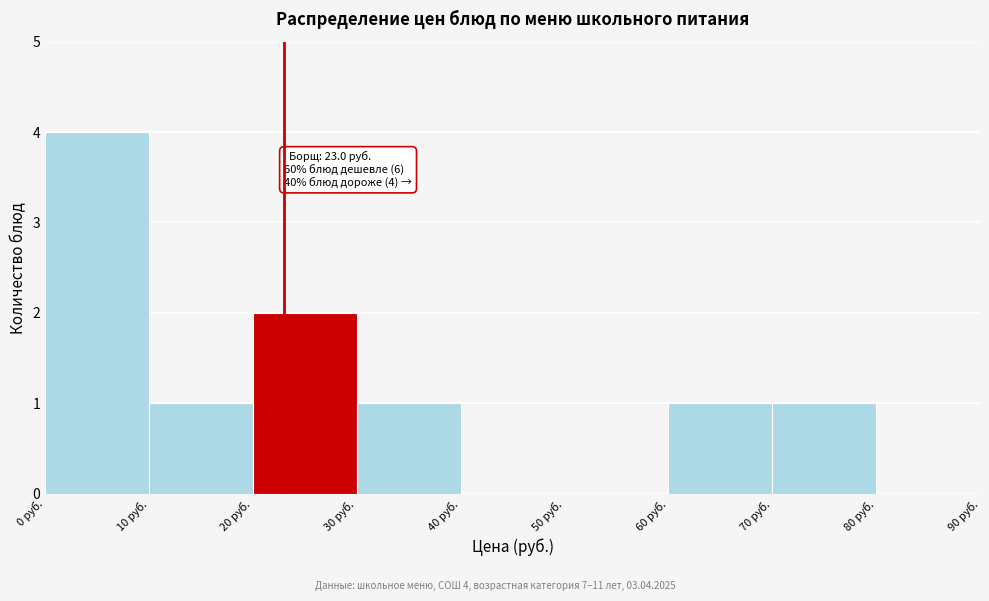

Which range on the x-axis has the tallest bar?

0 to 10